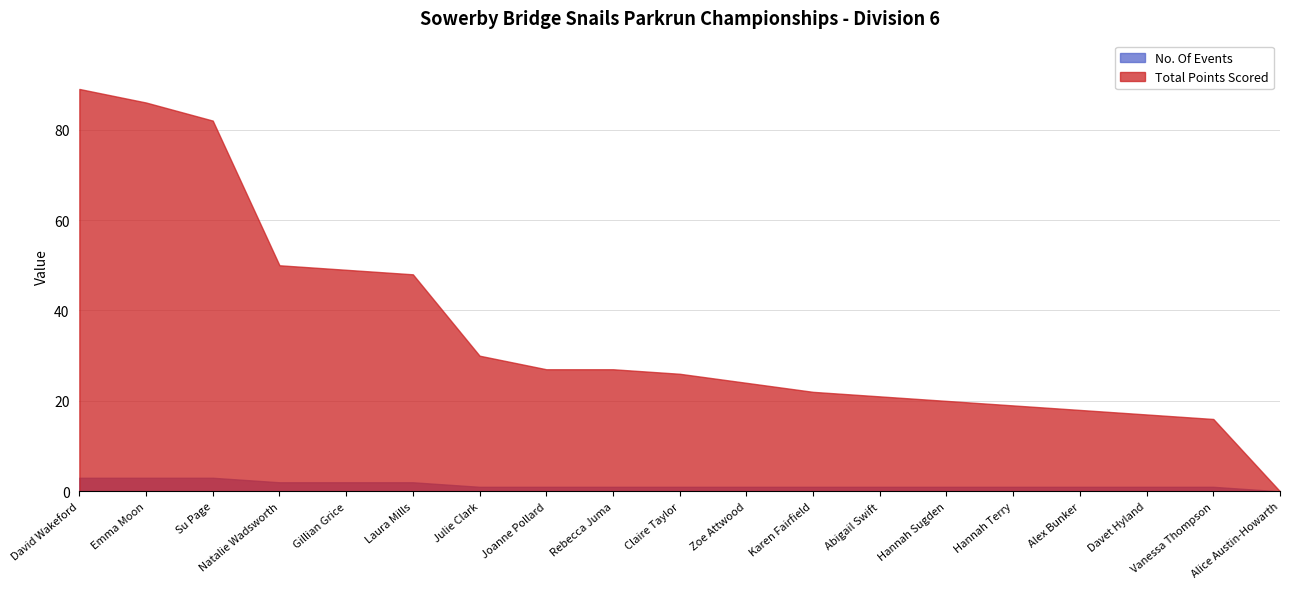

What is the sum of all Total Points Scored values?

671